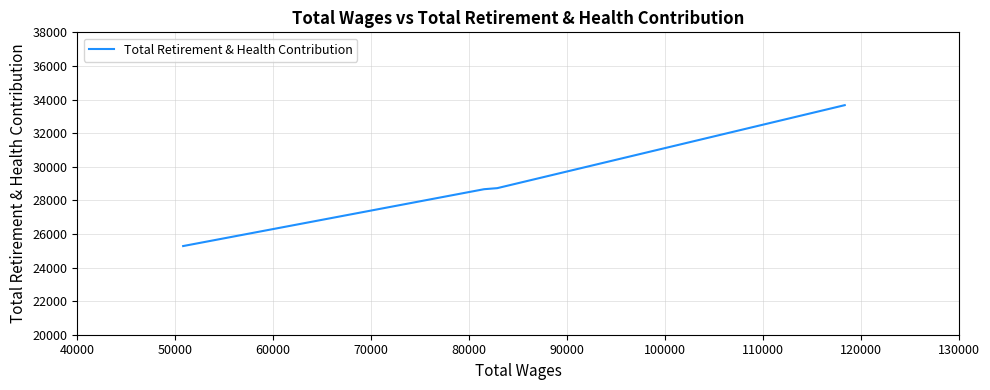

What is the sum of all values?

116330